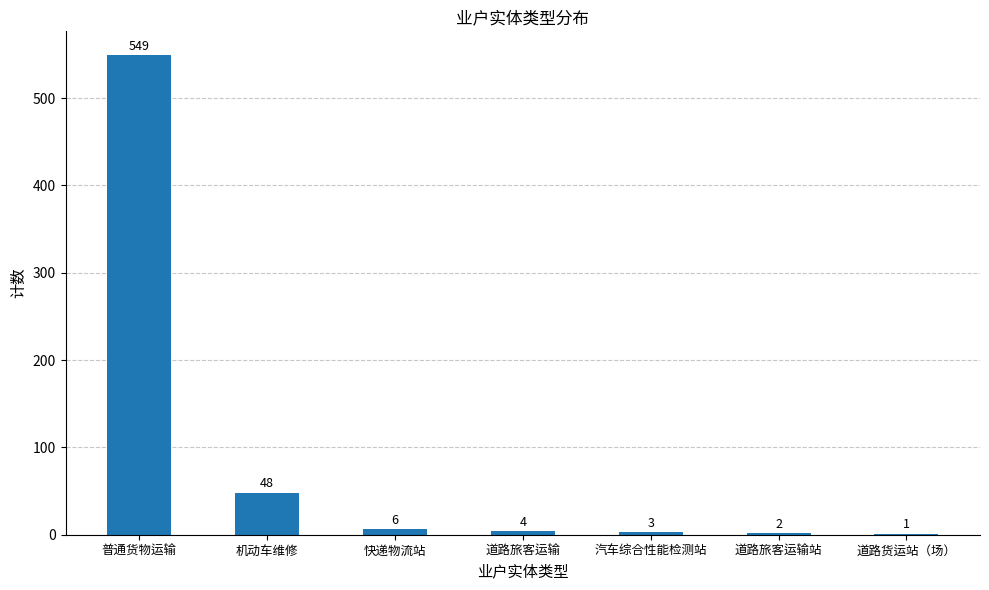

Which has a higher value, 道路旅客运输站 or 快递物流站?

快递物流站